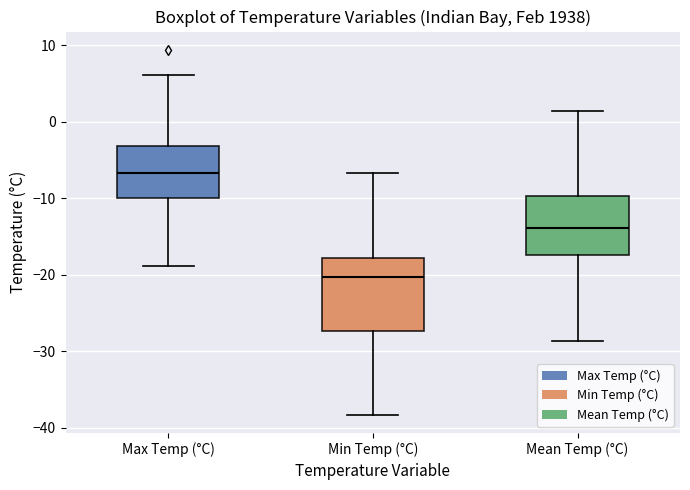

Reading left to right, transcribe this box plot: for each box, give where its median line is, the range the box spans, and where its two whiskers end, as read against the y-axis. The values are not printed on the chart, so give them approximately, as read against the axis.

Max Temp (°C): median -7, box -10 to -3, whiskers -19 to 6
Min Temp (°C): median -20, box -27 to -18, whiskers -38 to -7
Mean Temp (°C): median -14, box -17 to -10, whiskers -29 to 1